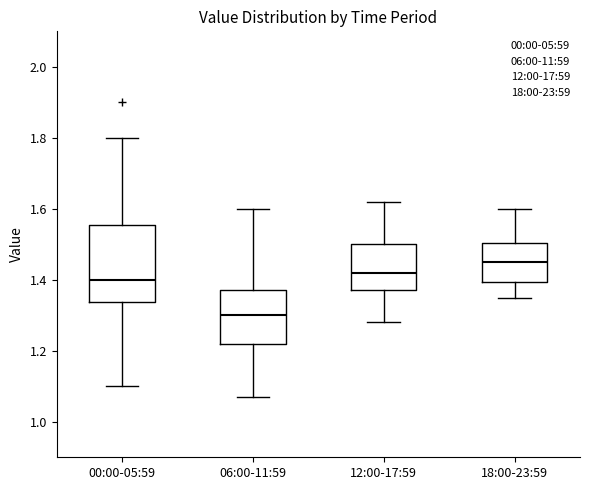

Where does the median line of the box for 00:00-05:59 sit on the y-axis? The values are not printed on the chart, so give them approximately, as read against the axis.

1.40